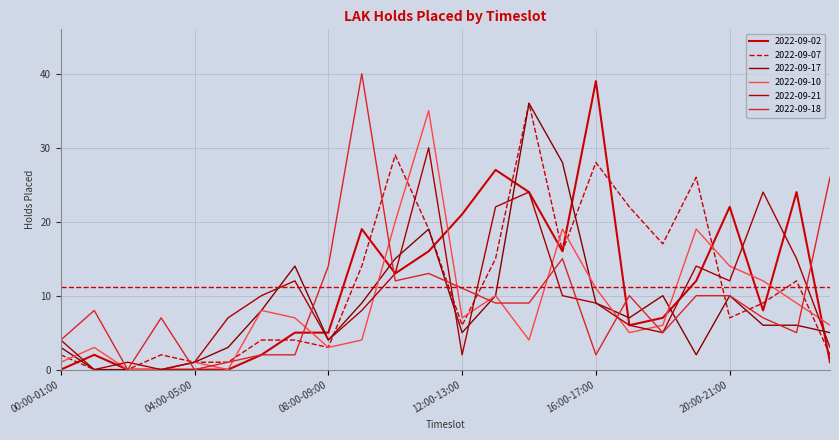

What is the maximum value for 2022-09-21?

30